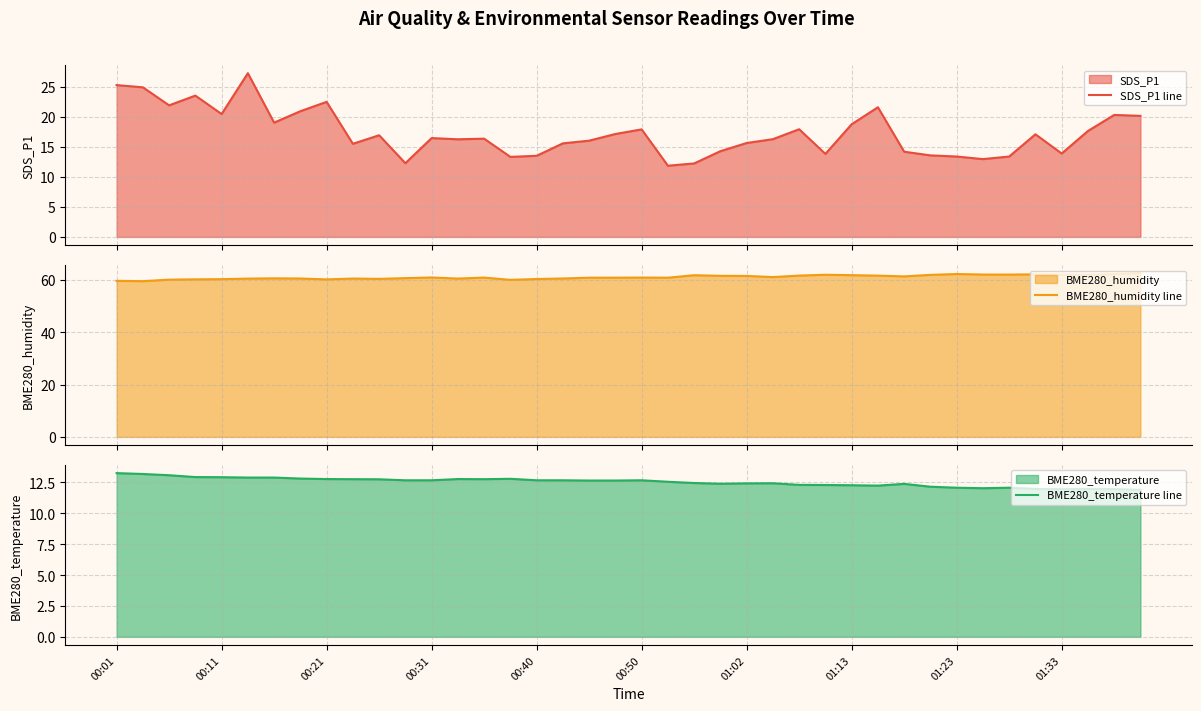

In BME280_temperature line, how many points are higher than both neighbors (excluding endpoints)?

7